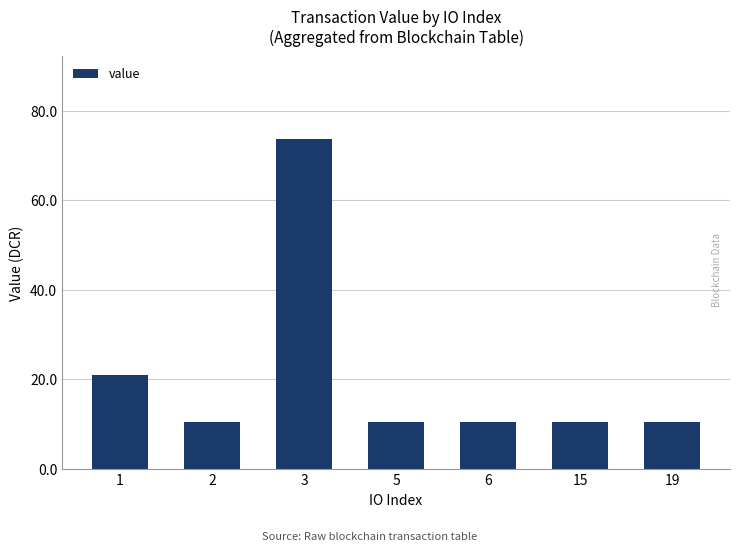

What is the average value?

21.1